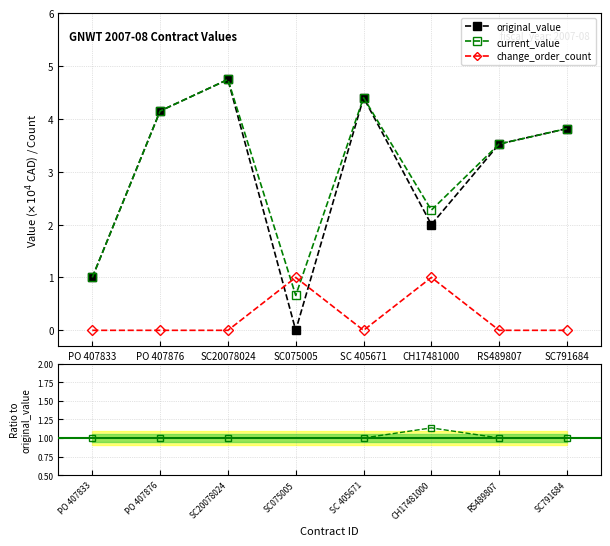

Where is current_value nearest to the value 1?

PO 407833